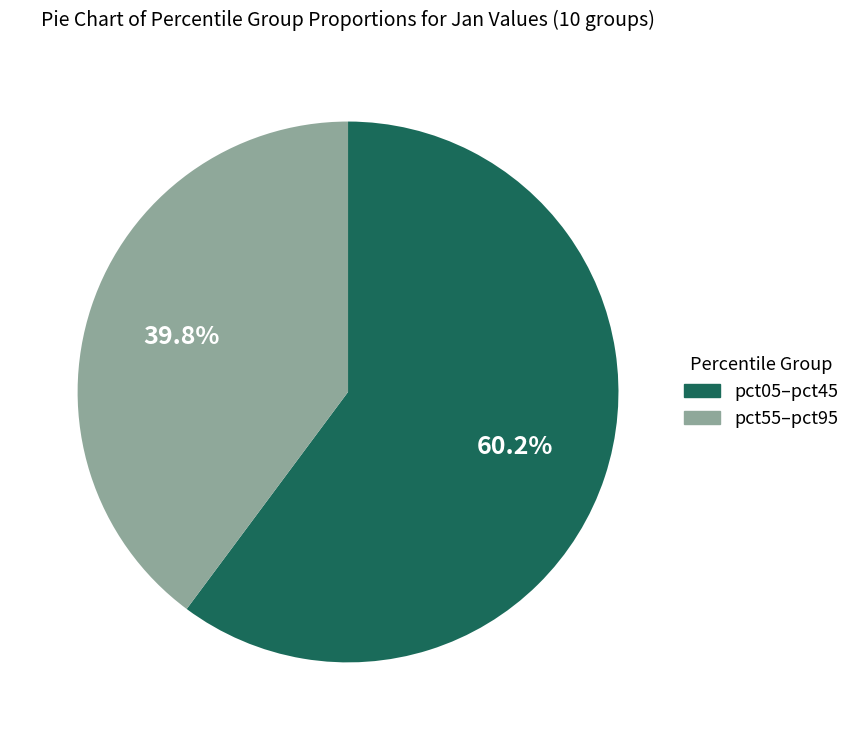

Is there any slice that represents more than half of the pie?

Yes